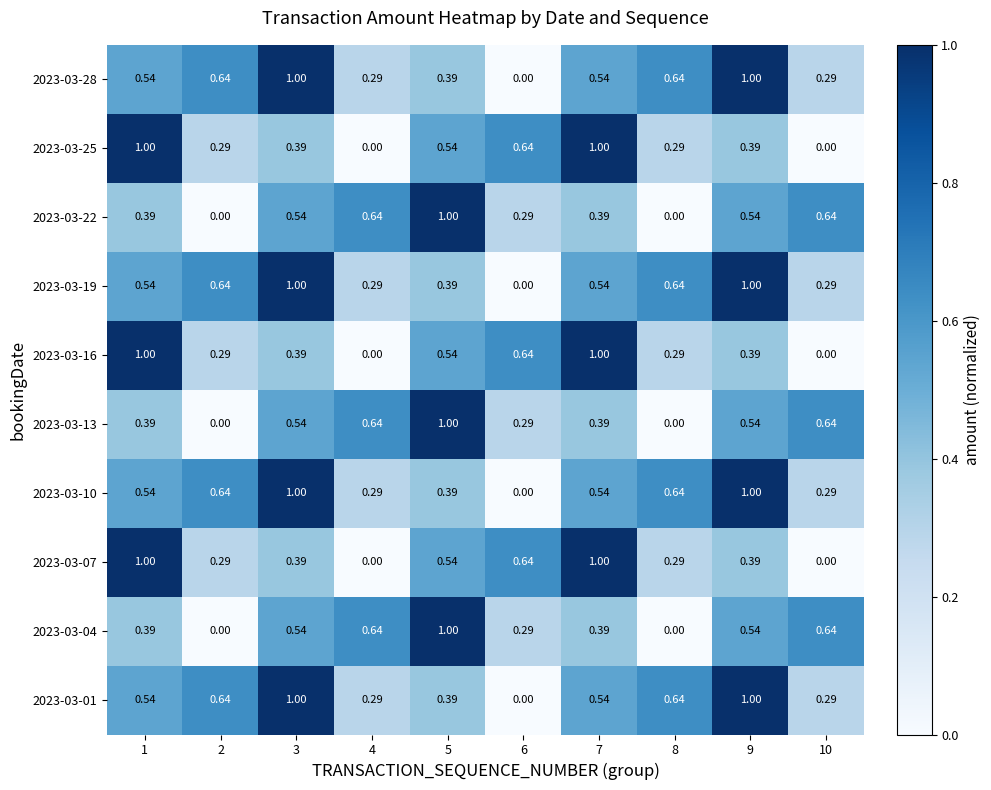

Is the value of 2023-03-07 at 9 greater than the value of 2023-03-19 at 10?

Yes